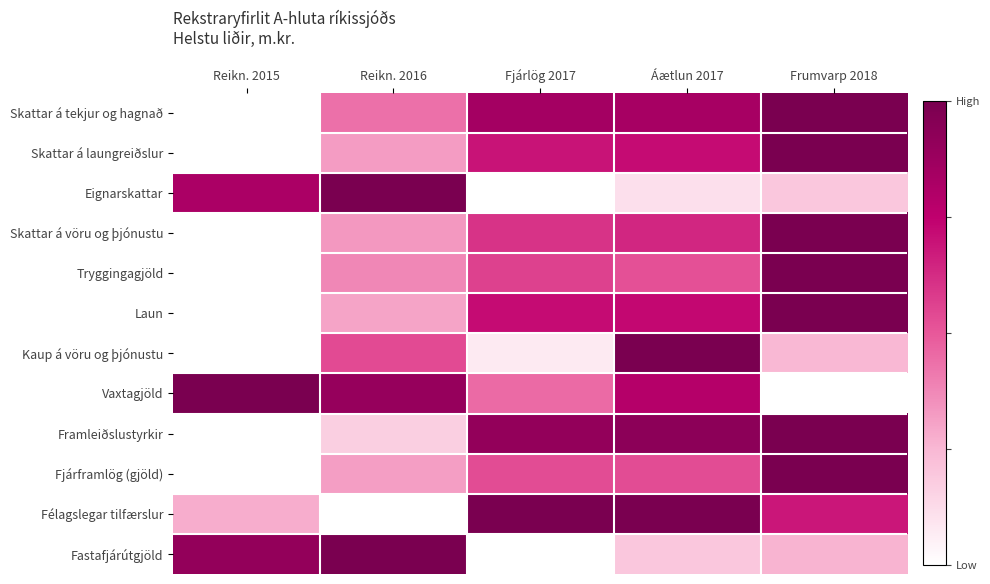

At how many categories does at least one series exceed 0?

5